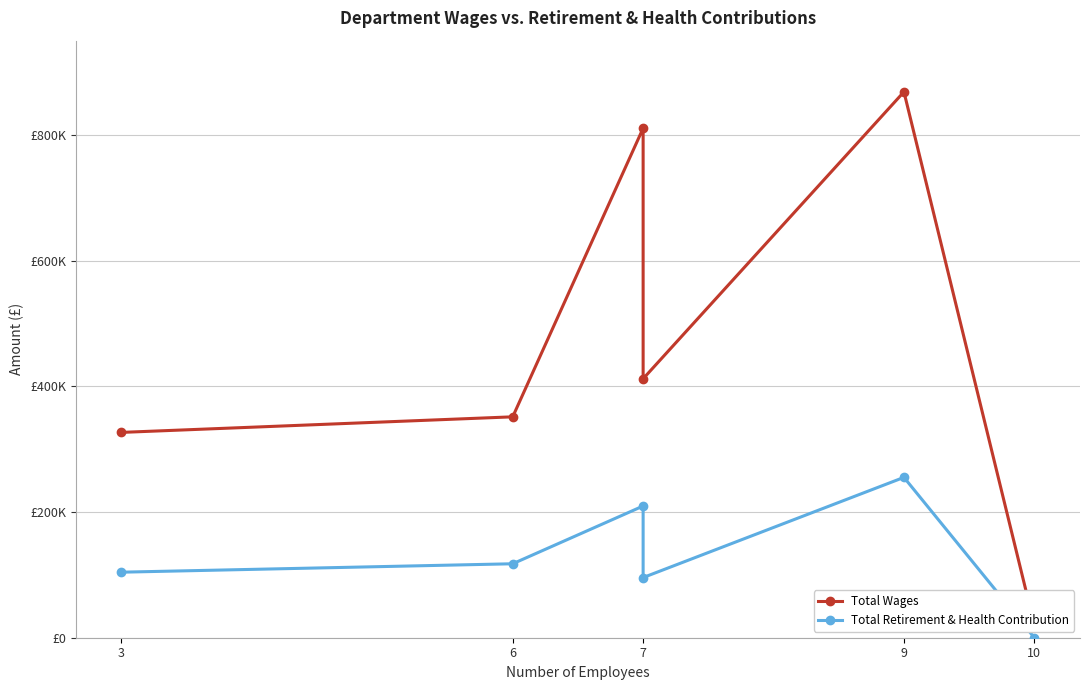

Reading left to right, transcribe all the data shown in this chart.

Total Wages: 326696	351477	810698	412070	868572	20347
Total Retirement & Health Contribution: 104277	117674	209572	95736	255138	0